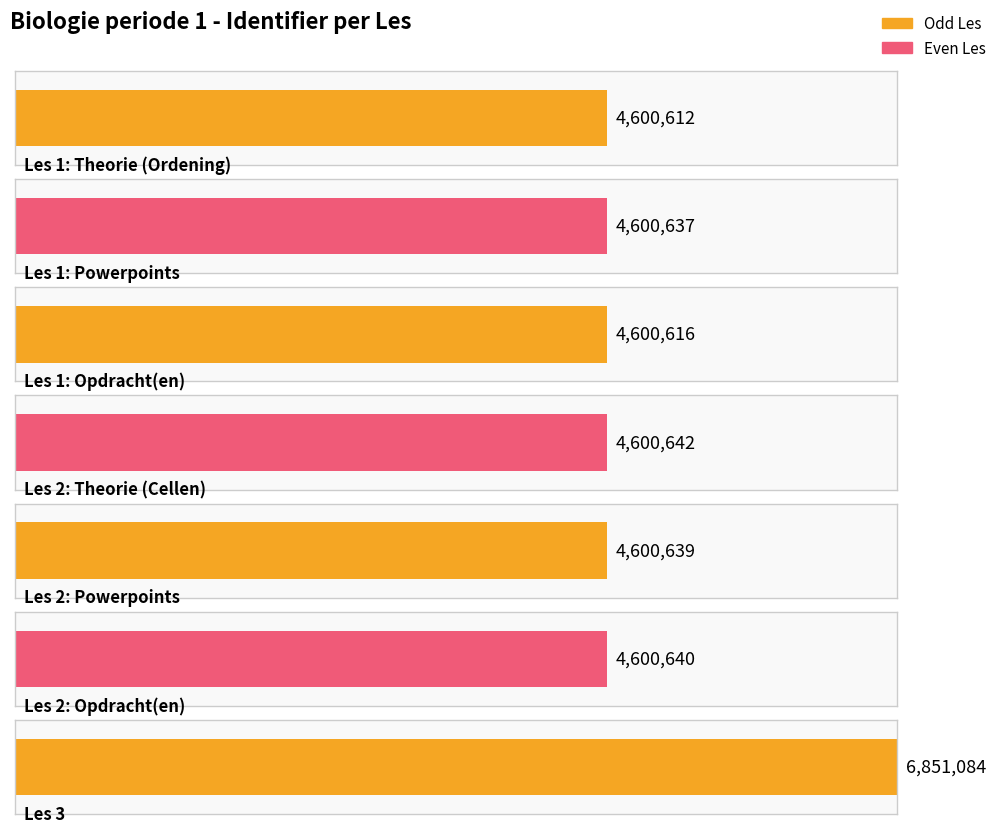

What is the difference between the maximum and minimum values?

2250472